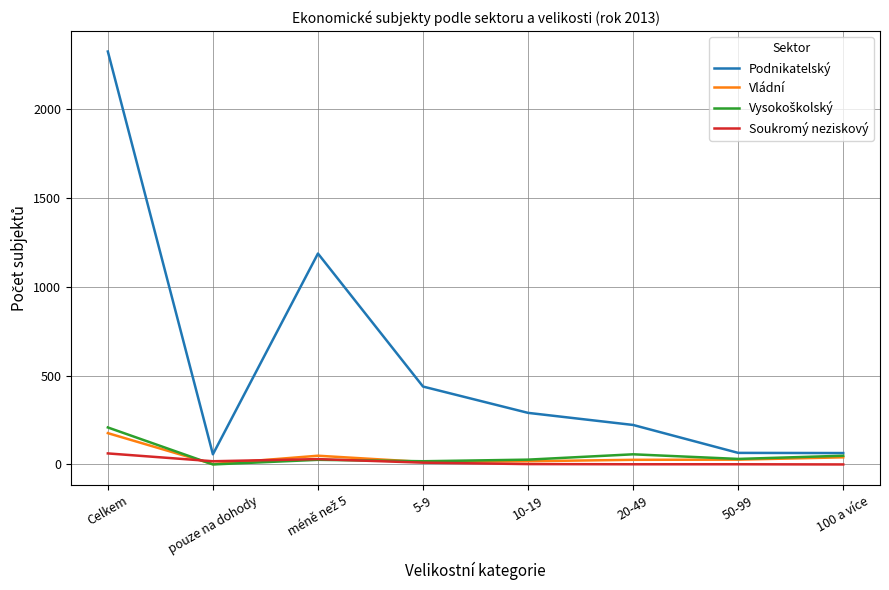

True or false: Podnikatelský has a value of 2322 at Celkem.

True